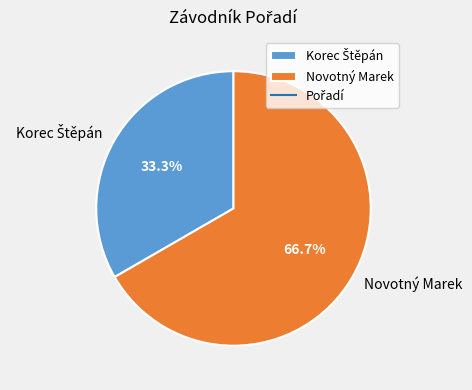

What is the largest slice in the pie chart?

Novotný Marek